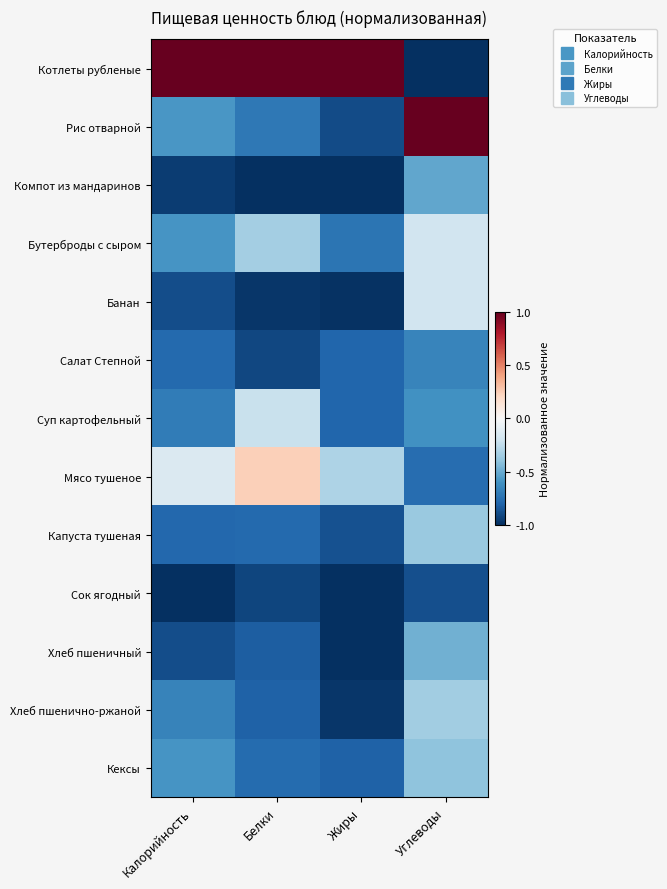

What is the difference between the highest and lowest values at Углеводы?

2.0